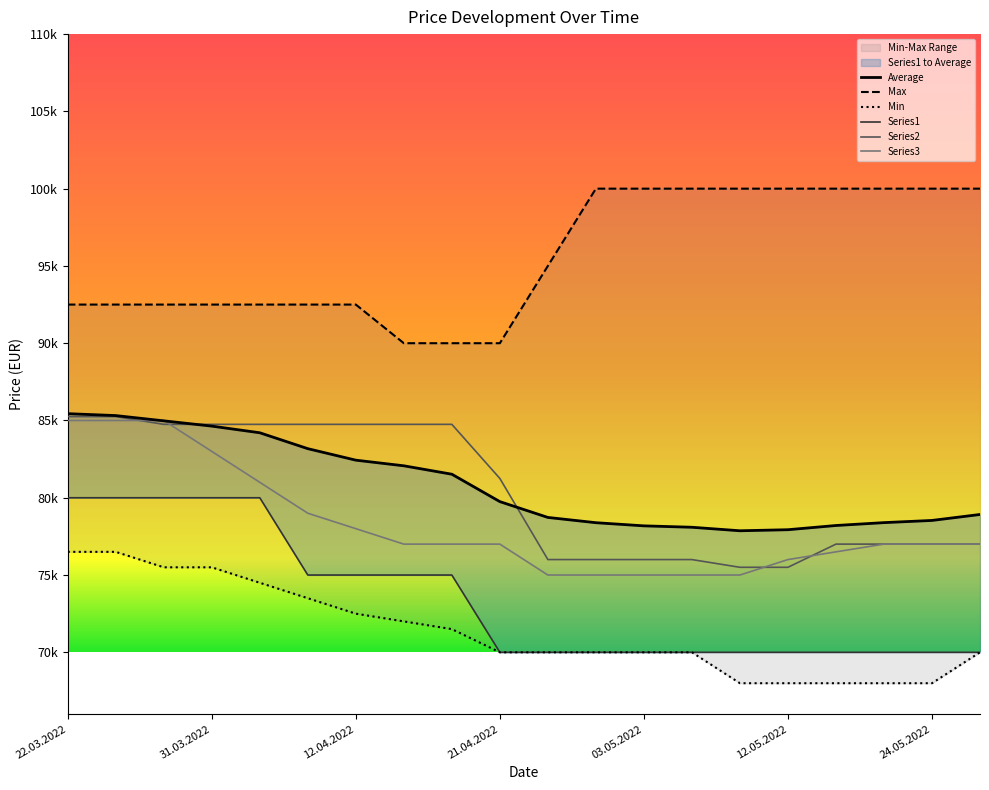

What is the difference between the highest and lowest values at 12.04.2022?

20000